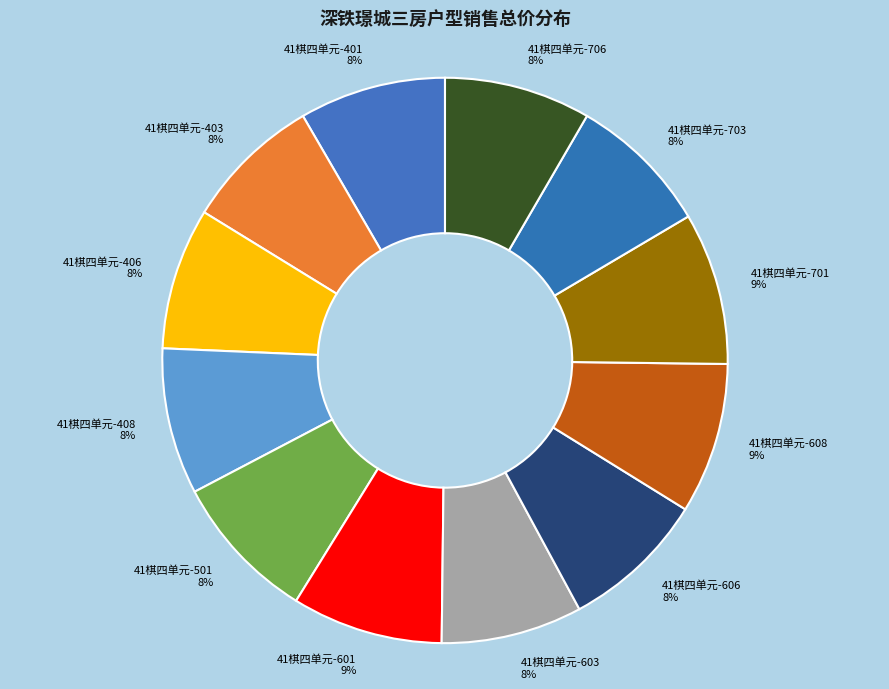

What is the ratio of the value at 41棋四单元-408 to the value at 41棋四单元-603?

1.0